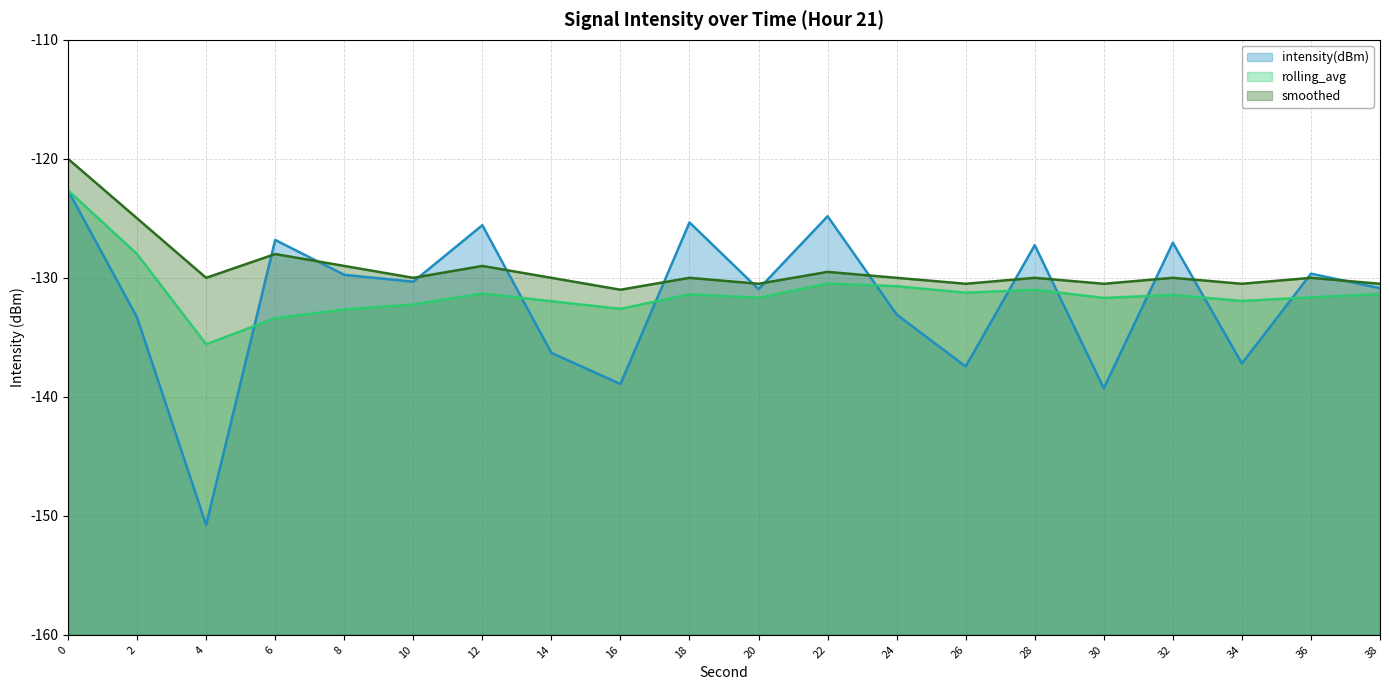

What is the minimum value shown in the chart?

-150.8